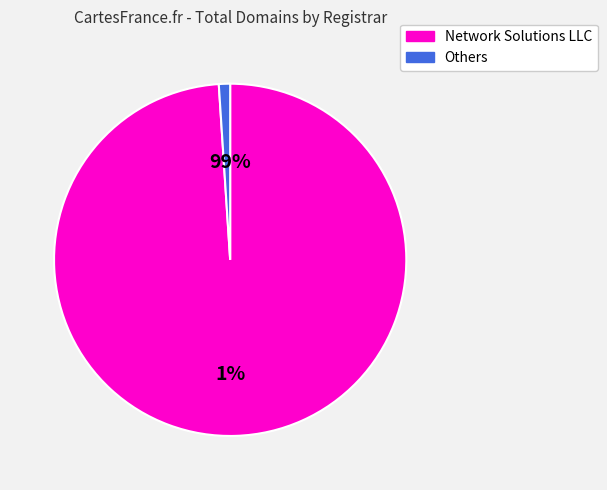

True or false: CSC Corporate Domains Inc accounts for 0% of the total.

True